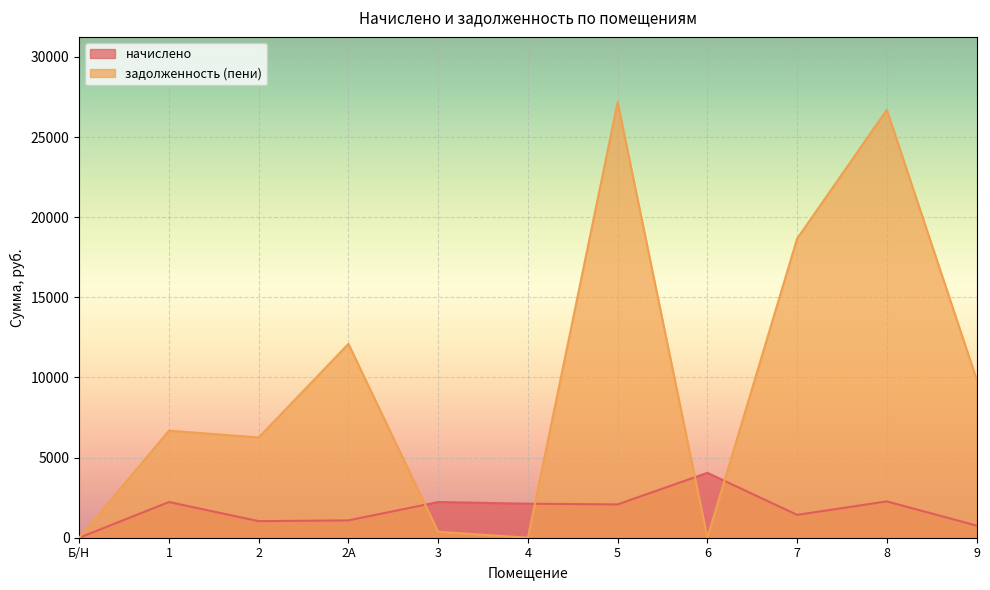

Where does the начислено series first go above 2078?

1